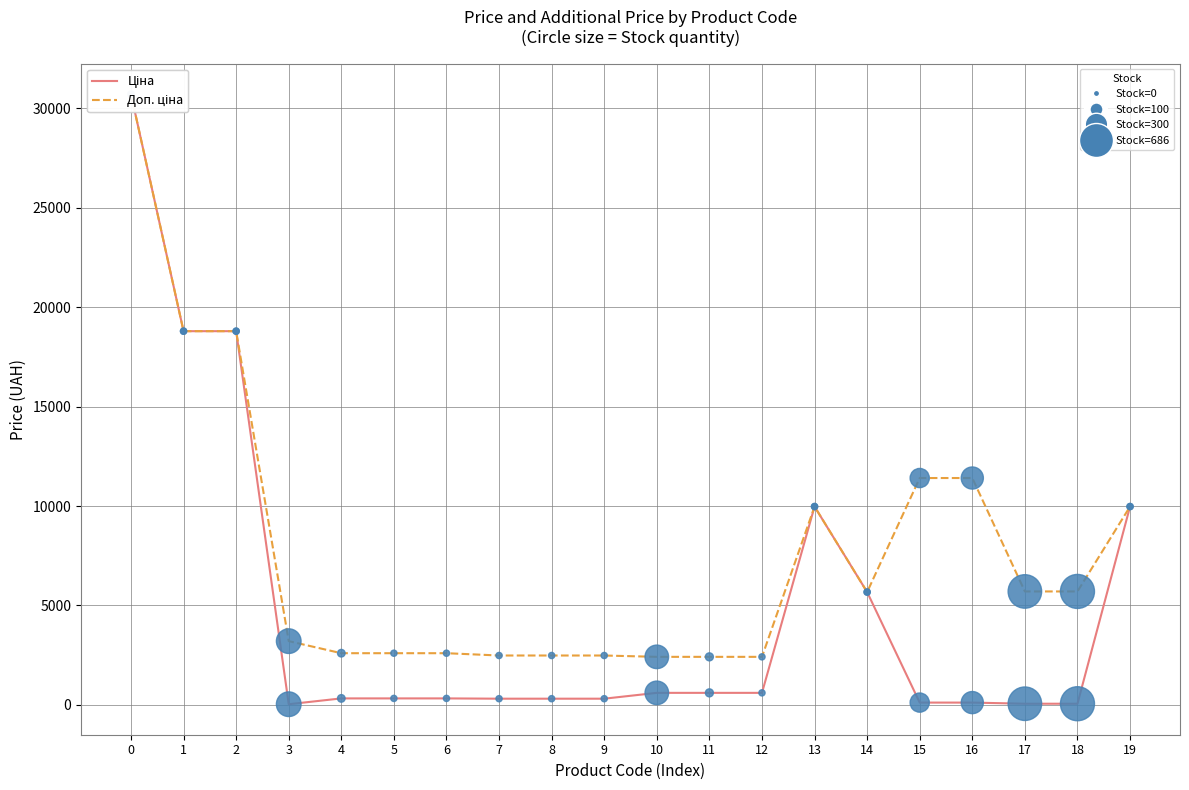

What is the greatest value displayed?

30717.1